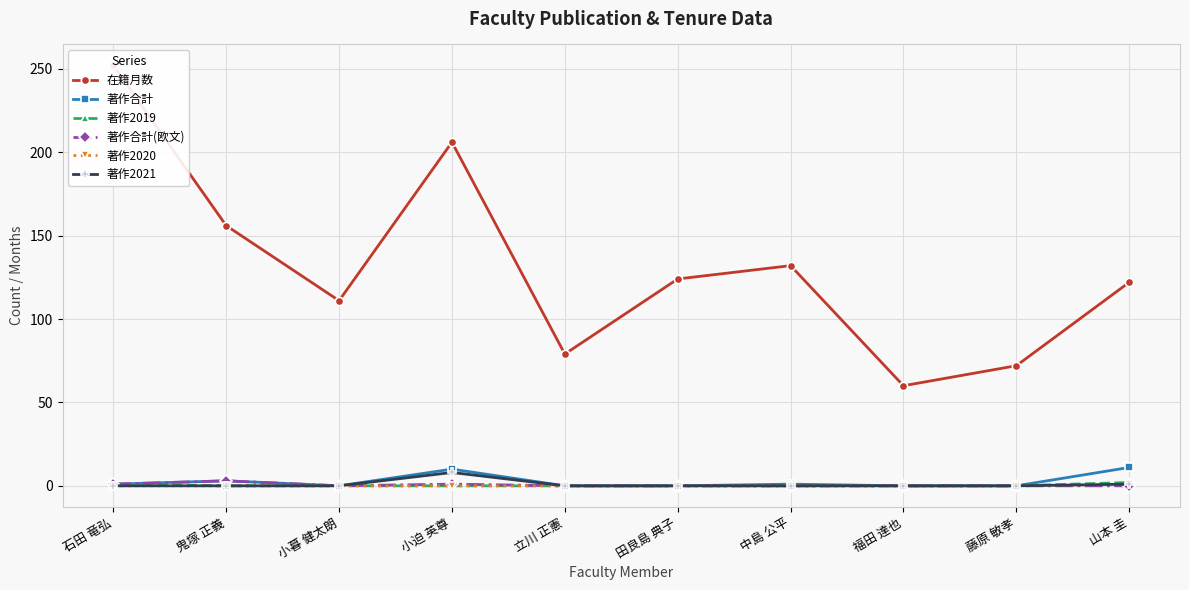

What is the difference between the highest and lowest values at 小迫 英尊?

206